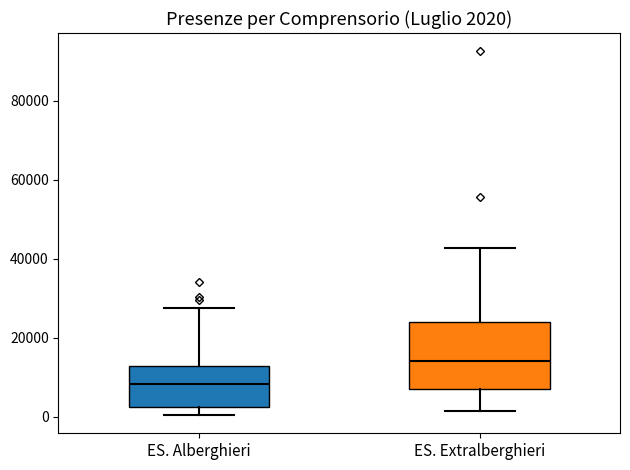

Comparing the boxes themselves (not the whiskers), which one is the tallest?

ES. Extralberghieri